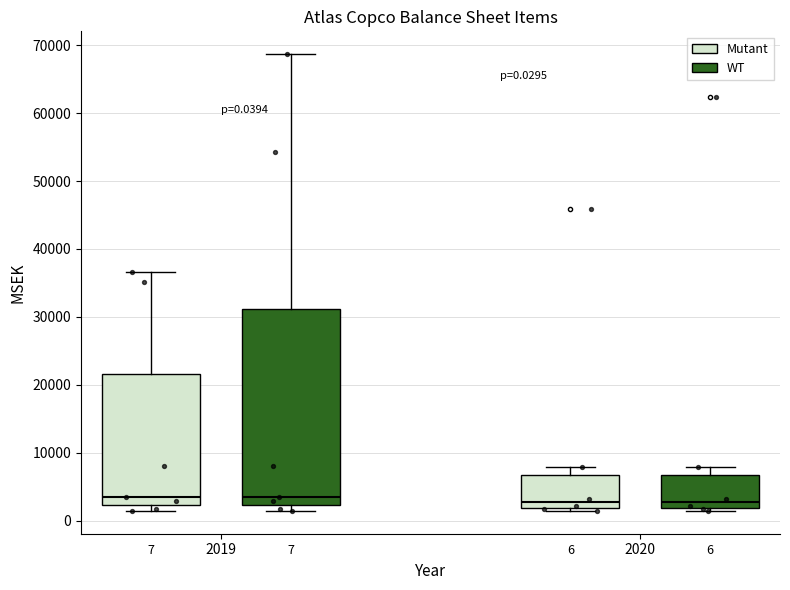

Comparing the boxes themselves (not the whiskers), which one is the tallest?

2019 (WT)